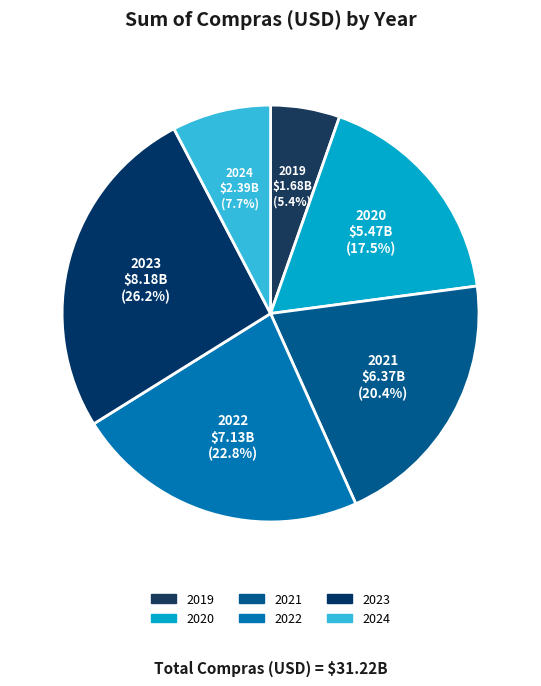

What is the smallest slice in the pie chart?

2019